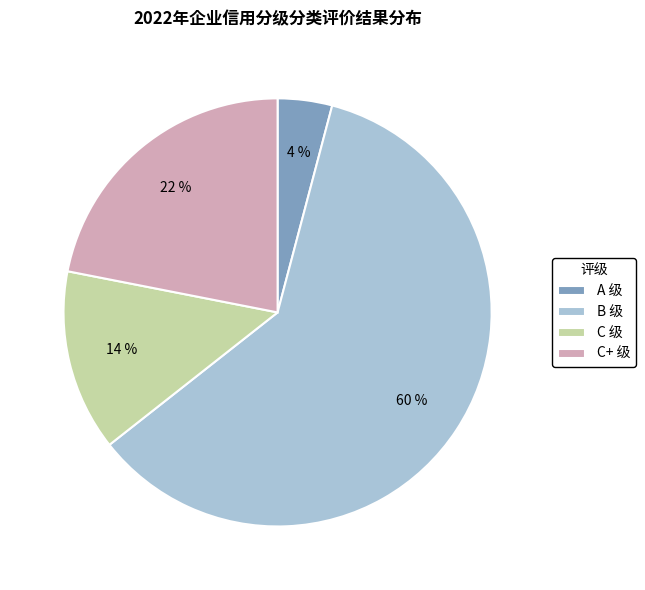

Between C+ 级 and A 级, which is larger?

C+ 级